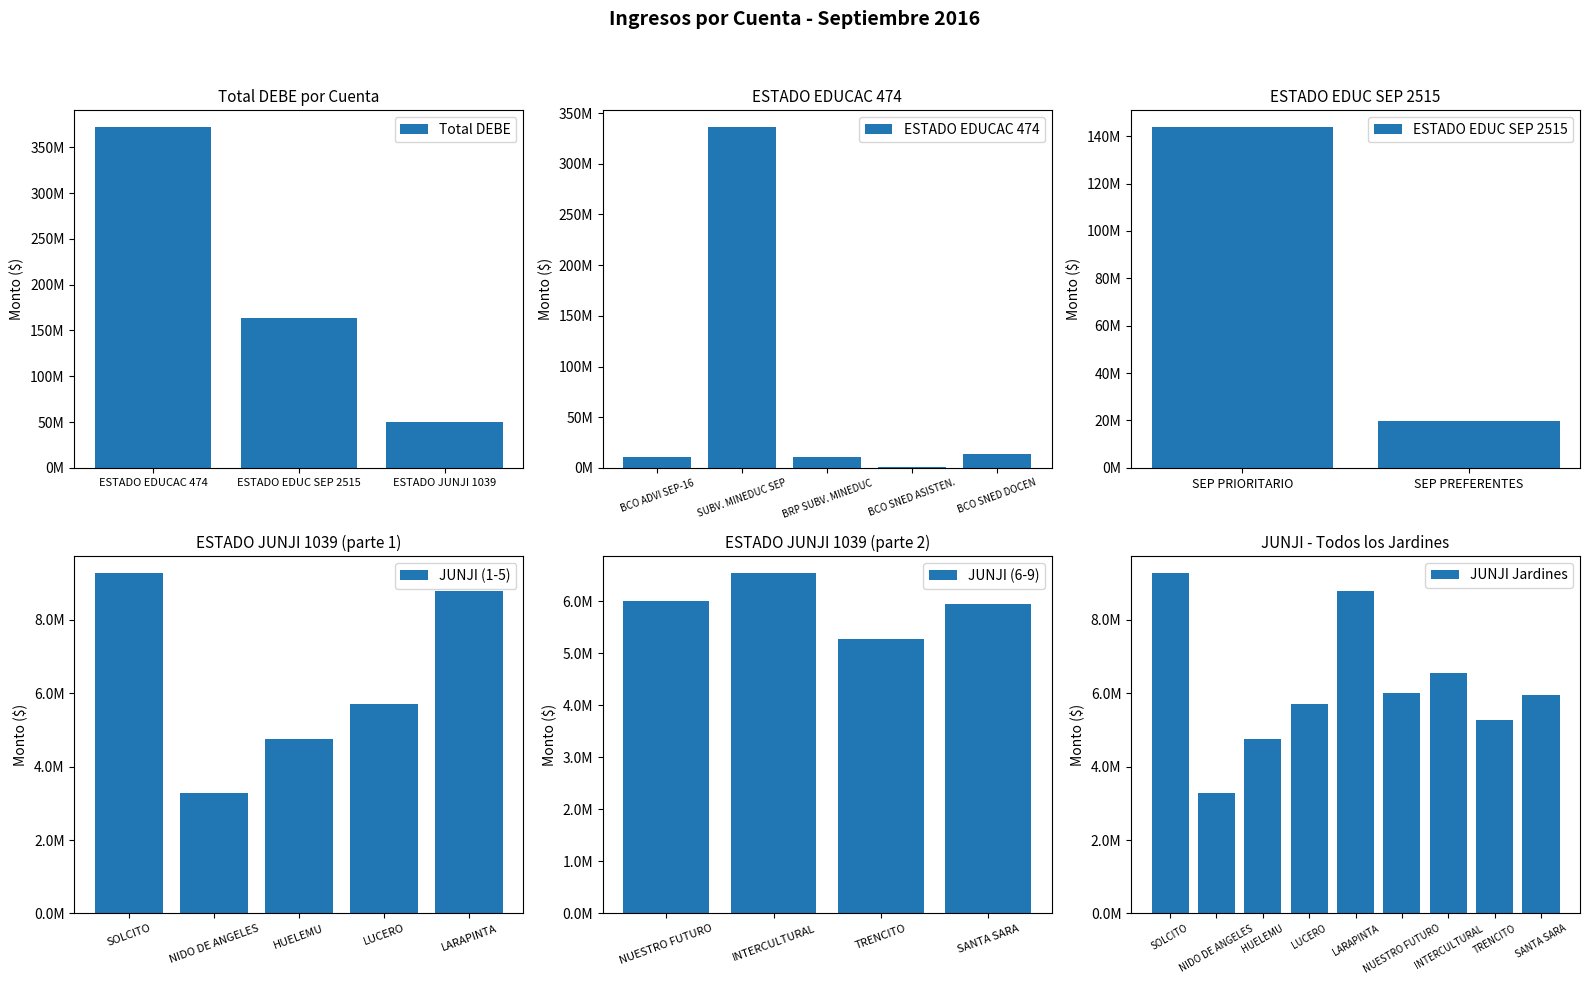

How many values in the ESTADO JUNJI 1039 series exceed 5702616?

2